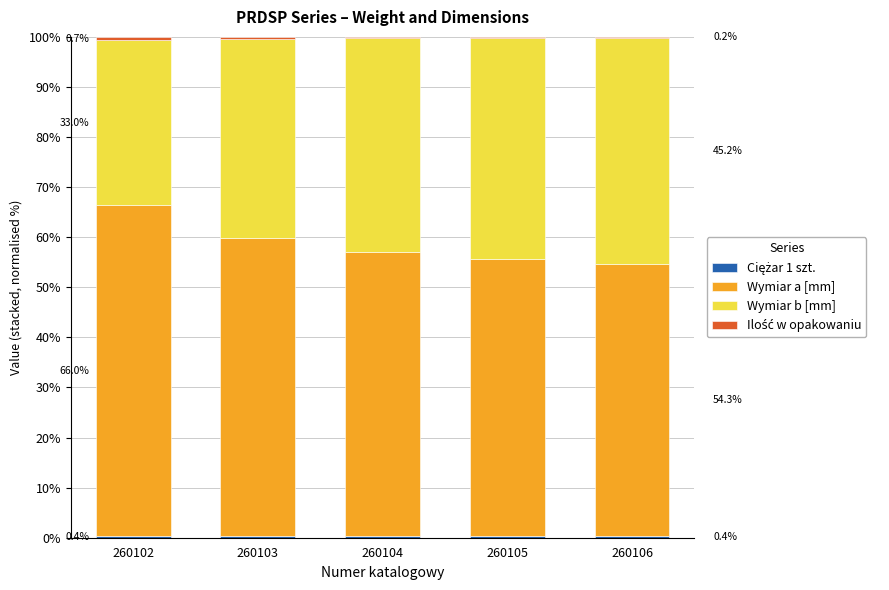

Are the bars horizontal?

No